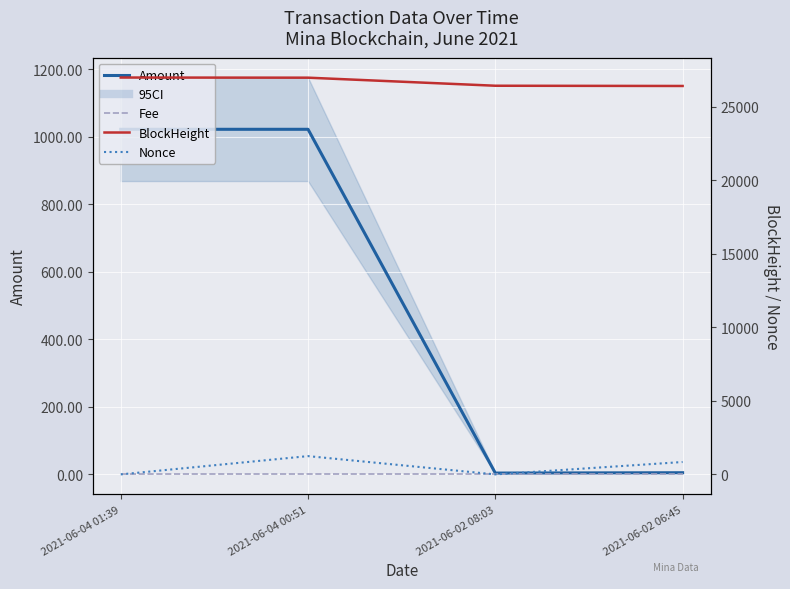

What is the label of the 4th point from the left?

2021-06-02 06:45